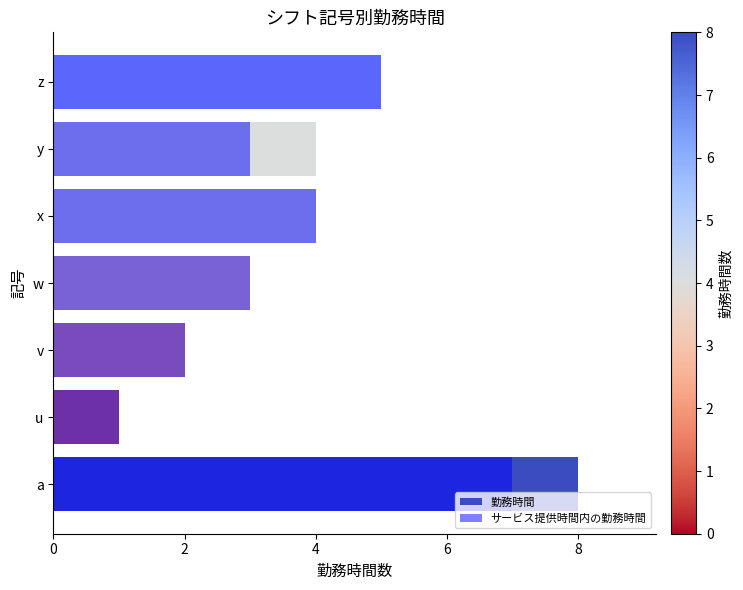

What are all the series names shown in the legend?

勤務時間, サービス提供時間内の勤務時間